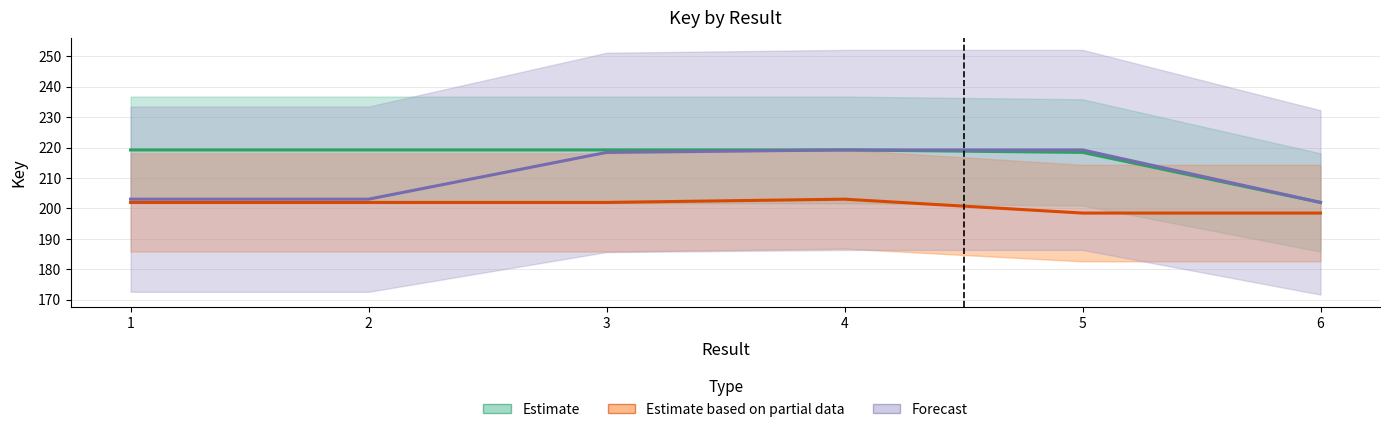

True or false: Forecast has a value of 218.4 at 3.

True